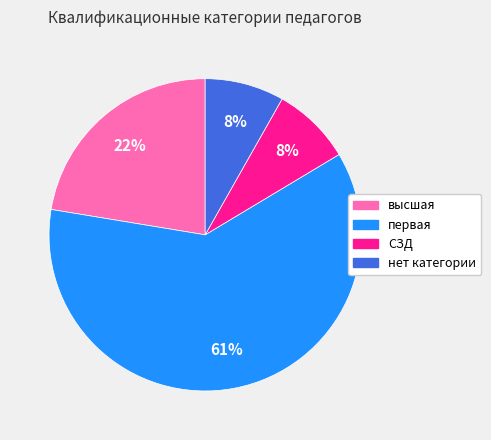

How many segments does this pie chart have?

4